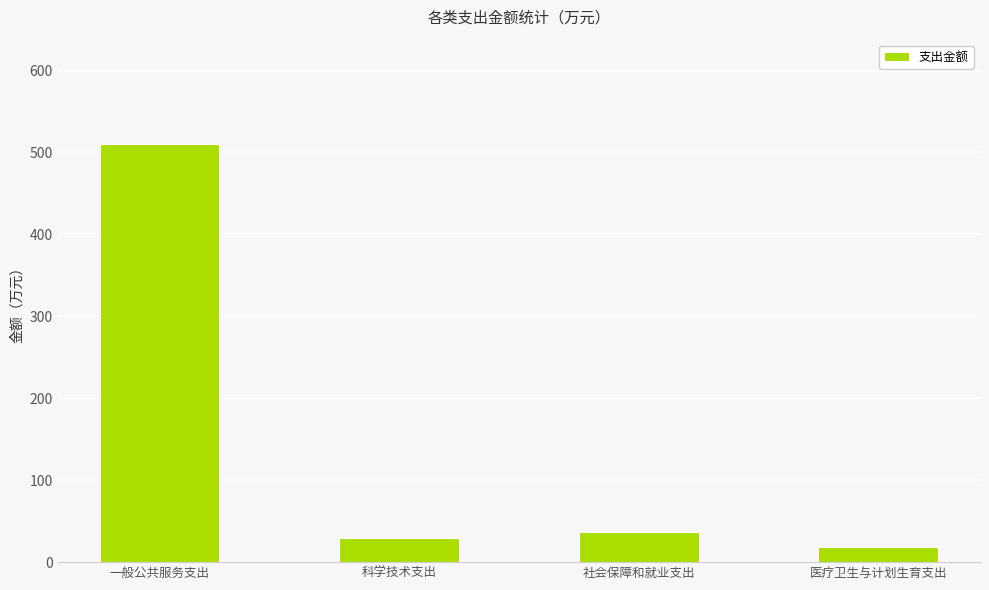

How many data points are above 36?

2